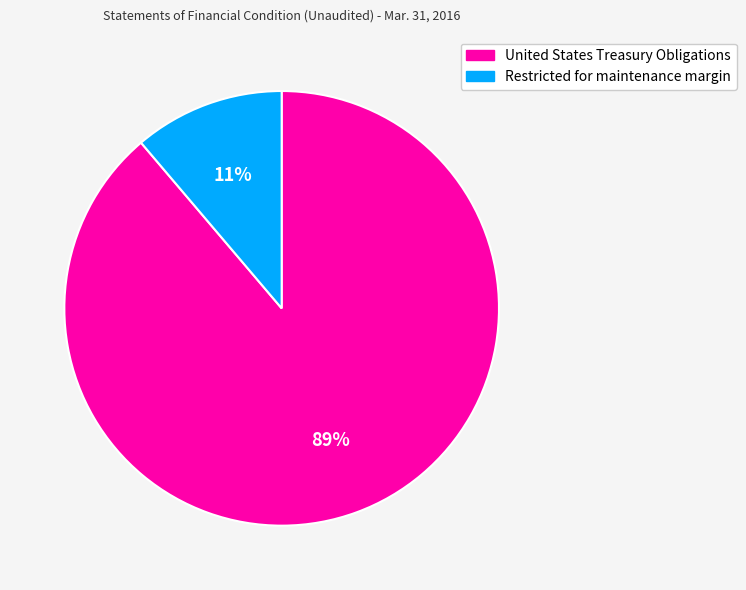

What is the majority slice?

United States Treasury Obligations